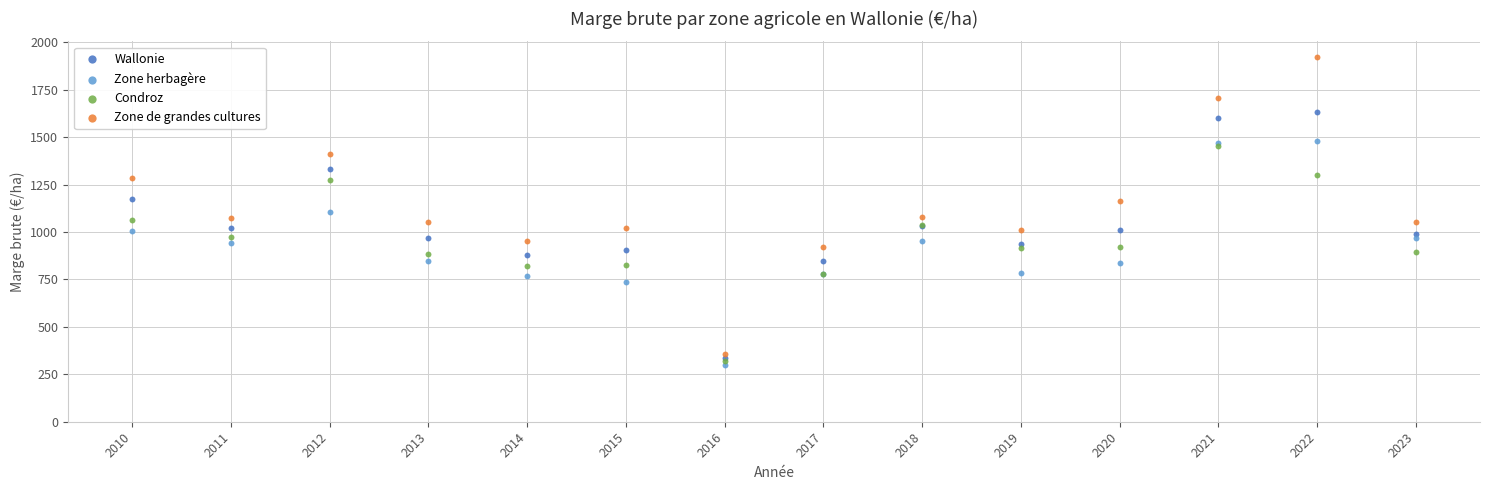

Which series contains the highest Y value?

Zone de grandes cultures